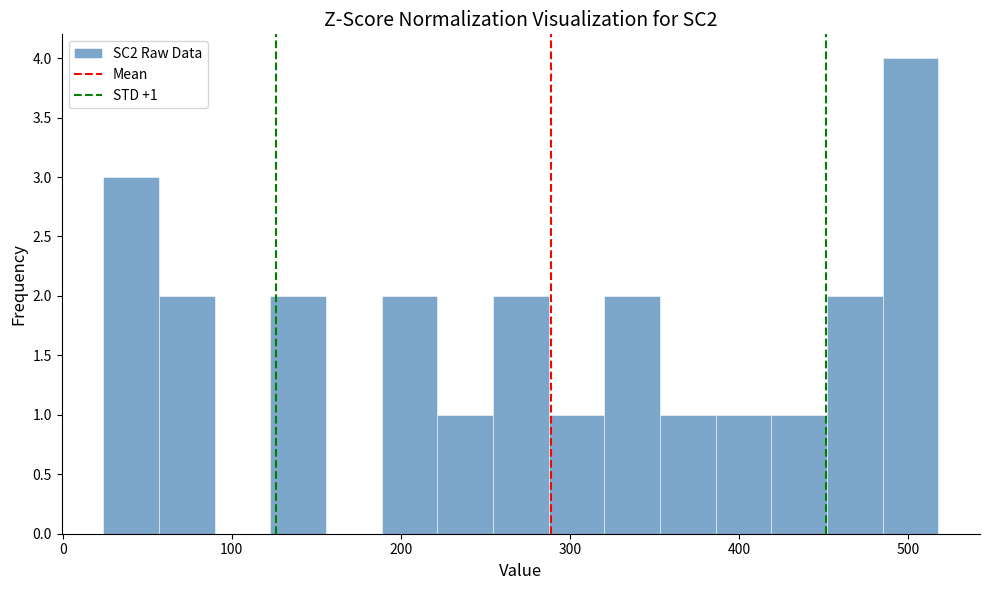

Read against the x-axis, roughly where is the centre of the tallest bar?

500